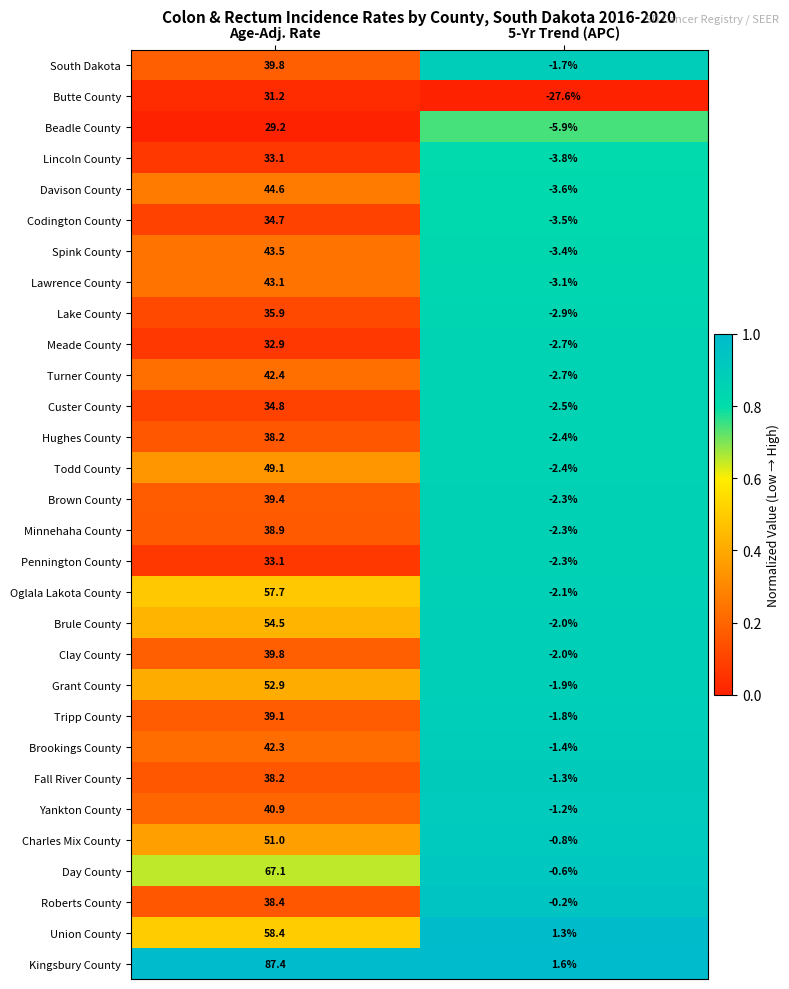

What is the average value of the Lawrence County series?

20.0